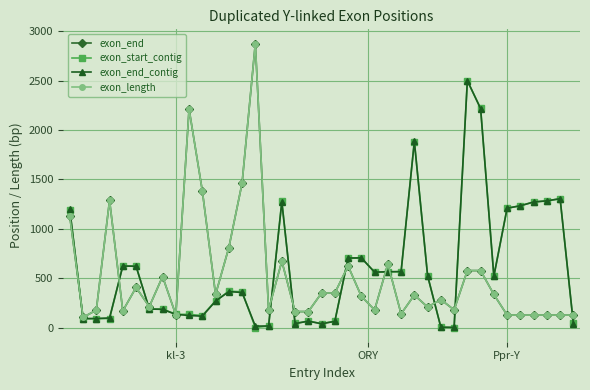

What is the maximum value for exon_end?

2876.0